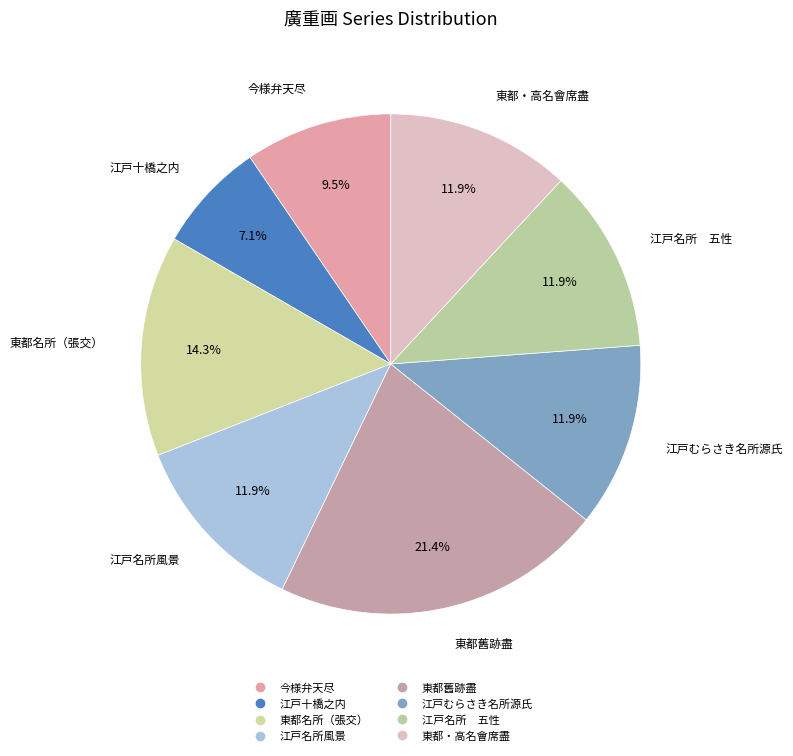

Which slice is the smallest?

江戸十橋之内